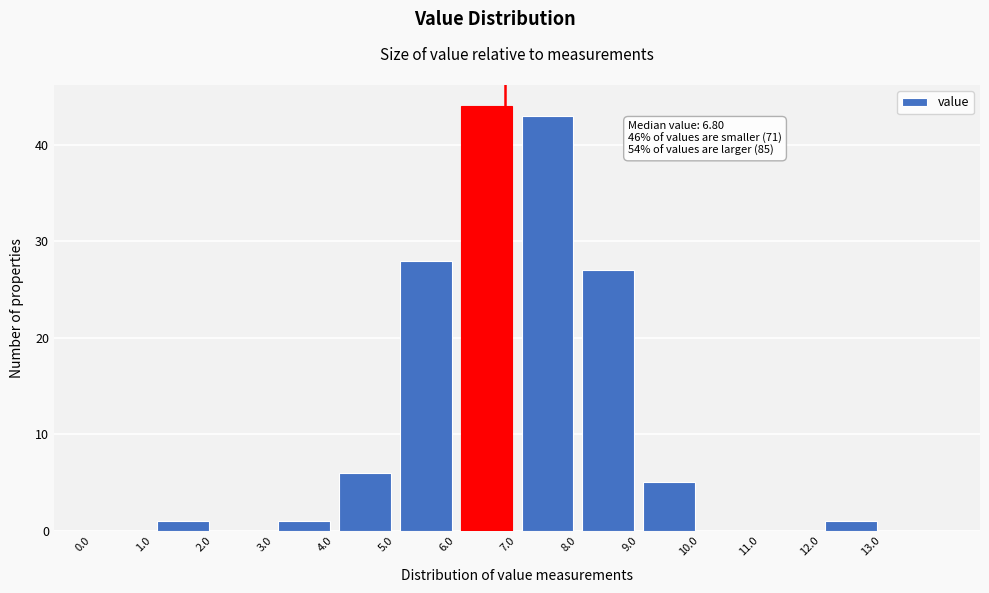

Over which range of the x-axis is the bar tallest?

6 to 7